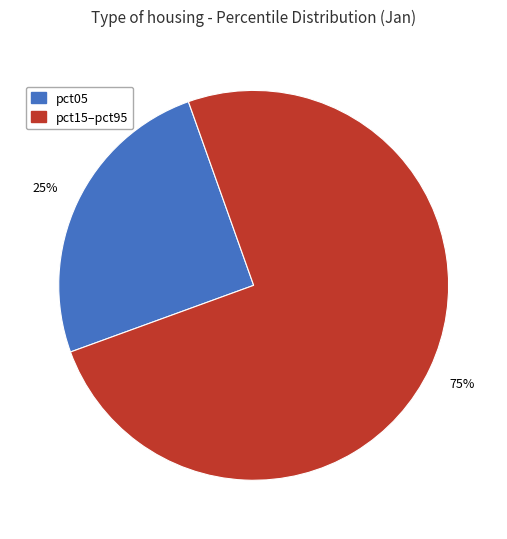

Is there any slice that represents more than half of the pie?

Yes